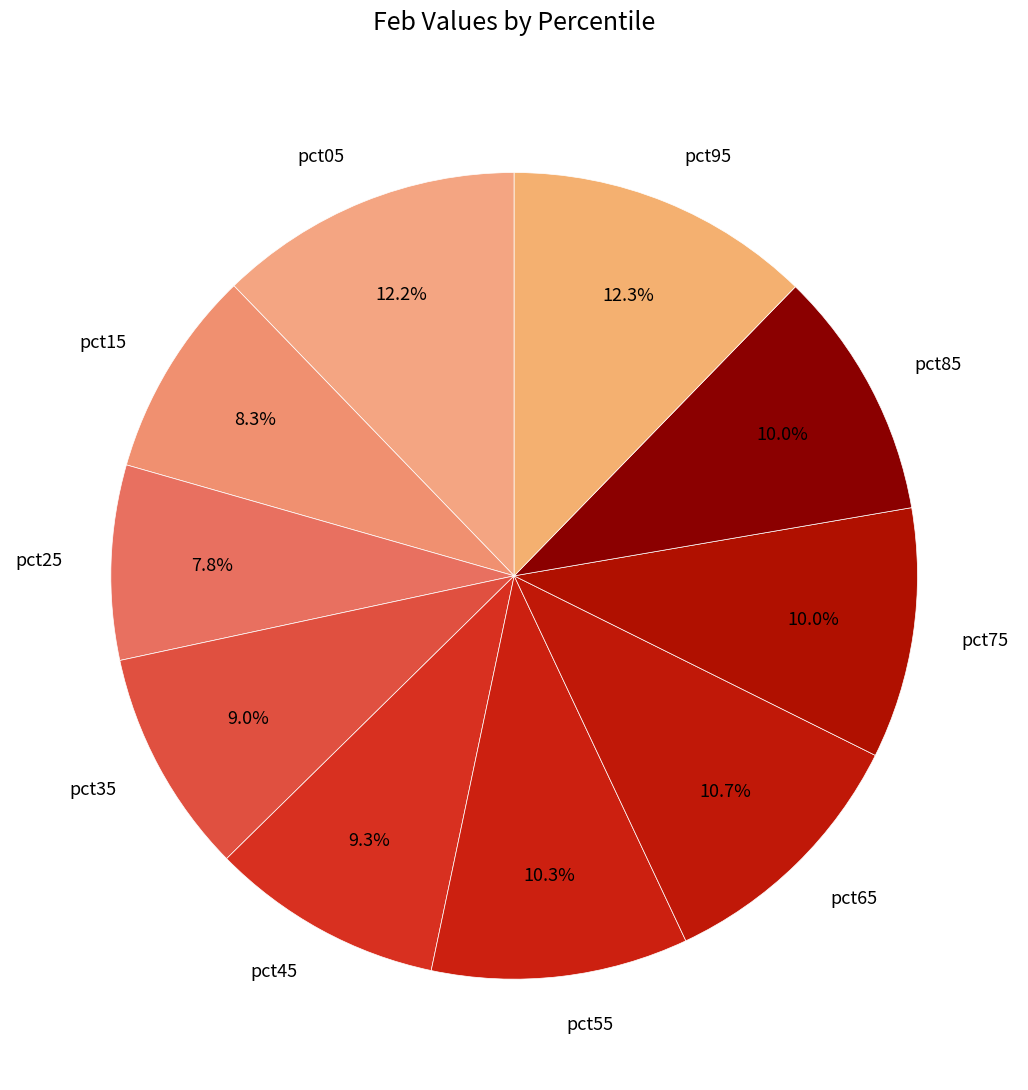

To the nearest percent, what is the difference between the pct05 and pct15 slice percentages?

4%